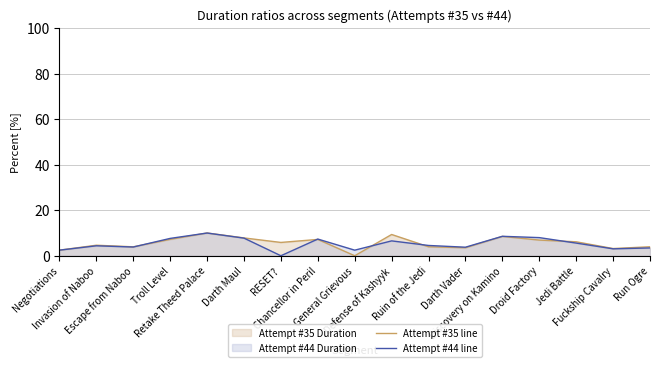

Where do Attempt #35 line and Attempt #44 line first cross each other?

Negotiations and Invasion of Naboo